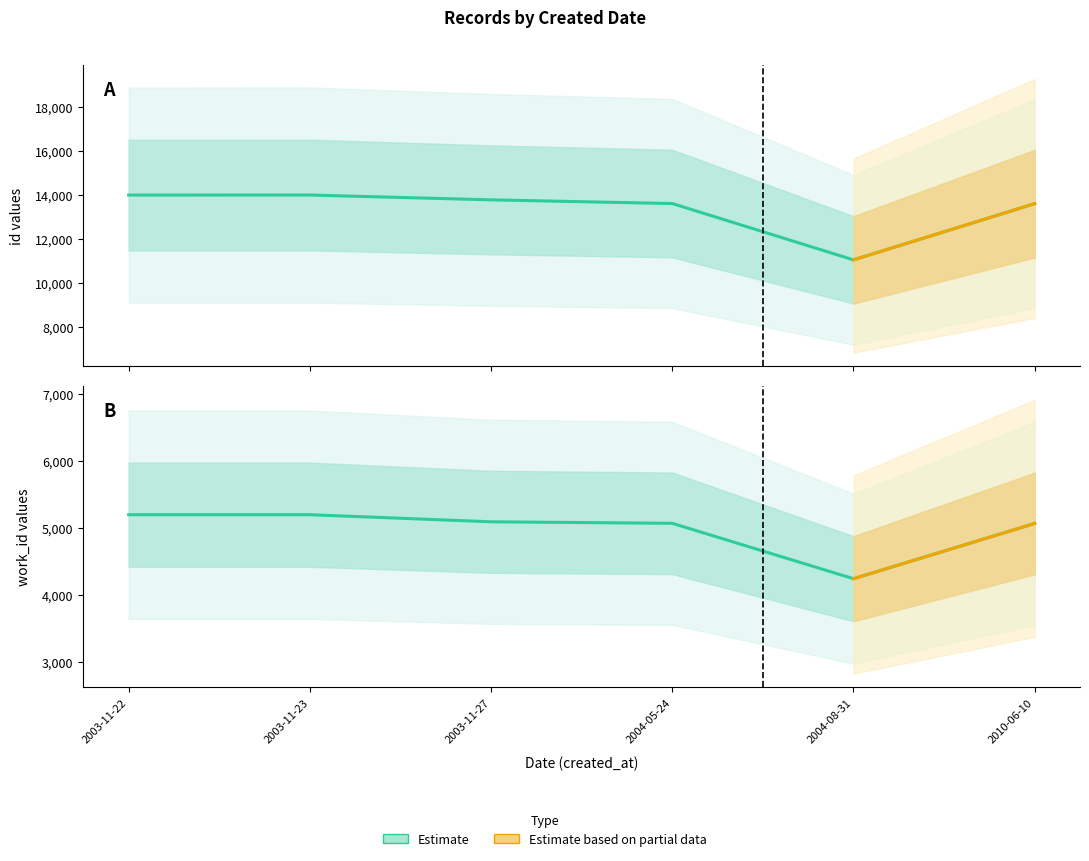

True or false: id has more than 2 interior local peaks.

False